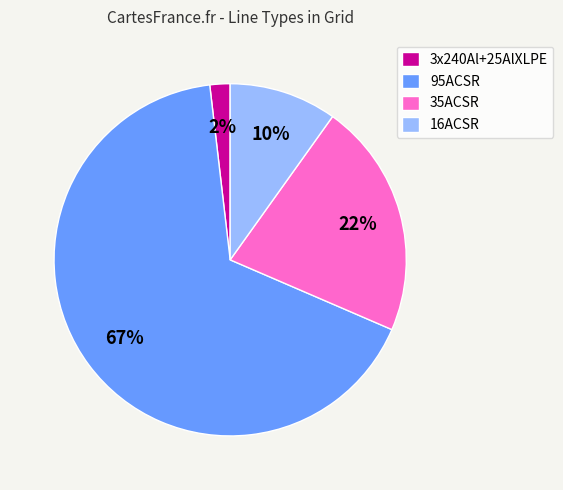

Which category has the smallest portion of the pie?

3x240Al+25AlXLPE